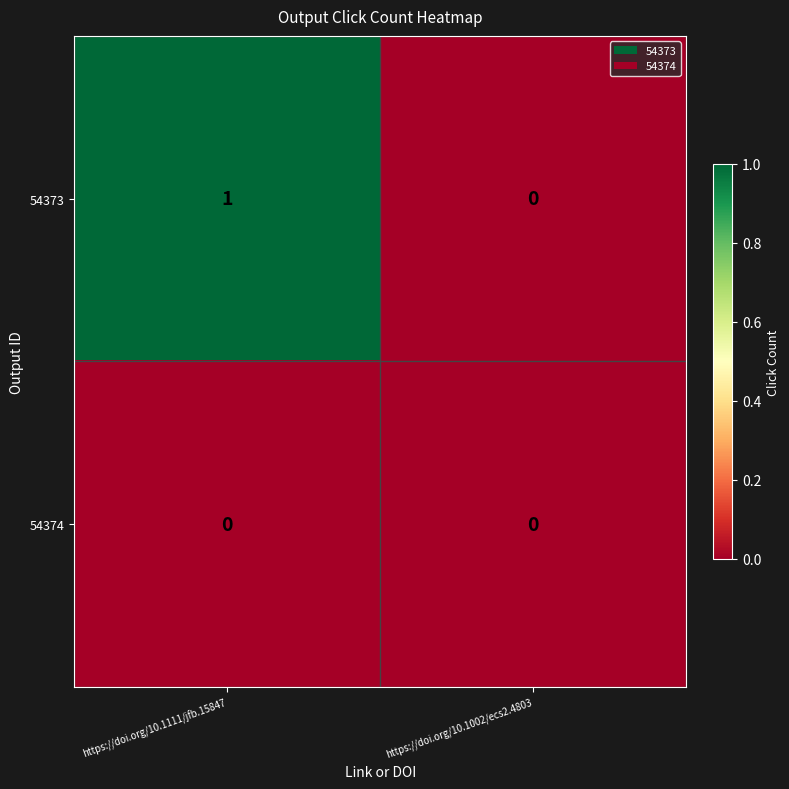

At which label is 54373 closest to 0?

https://doi.org/10.1002/ecs2.4803